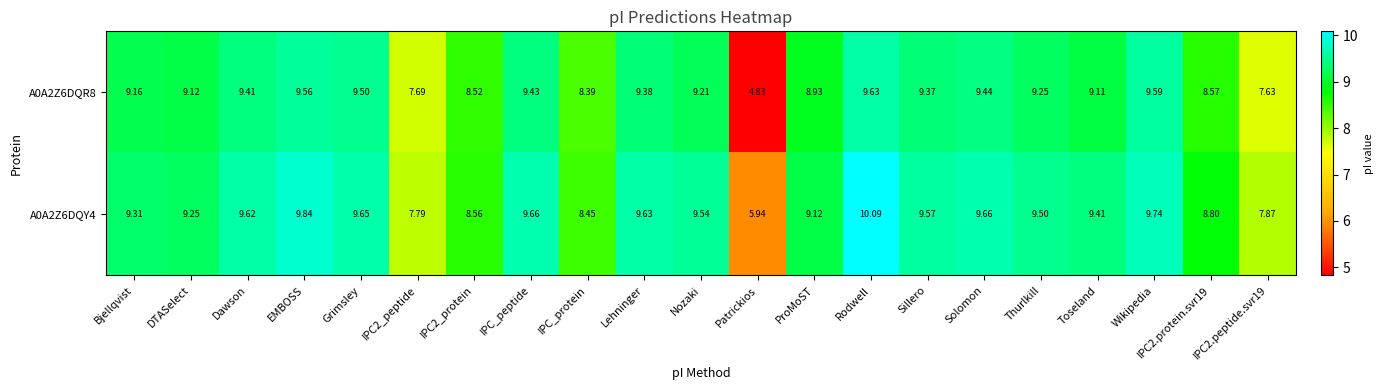

Between EMBOSS and Thurlkill, which series saw the biggest shift?

A0A2Z6DQY4